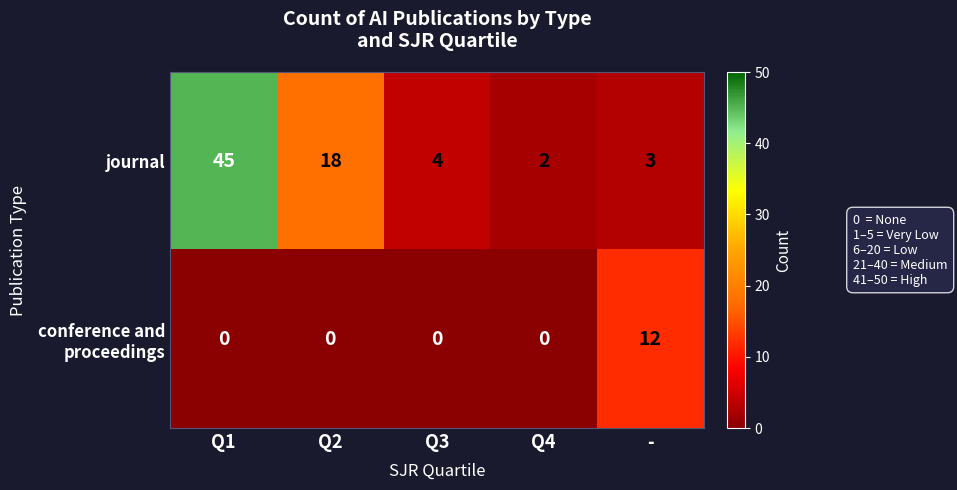

How many distinct data groups are displayed?

2